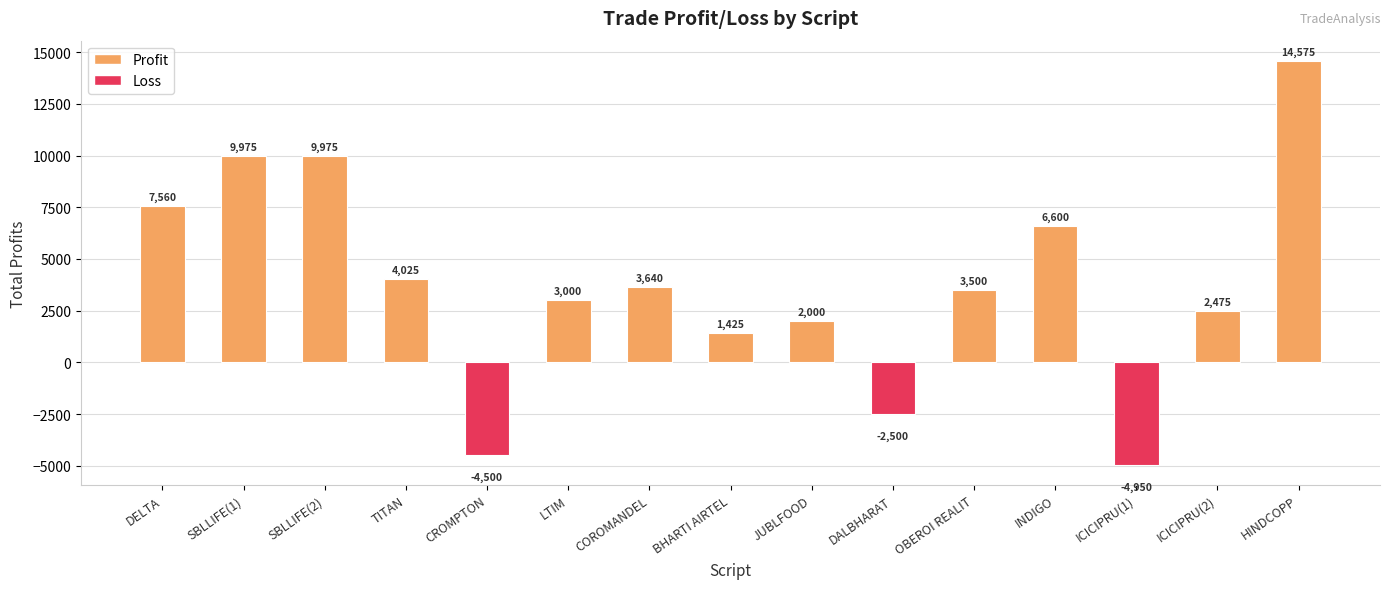

How many data points are less than 3500?

7